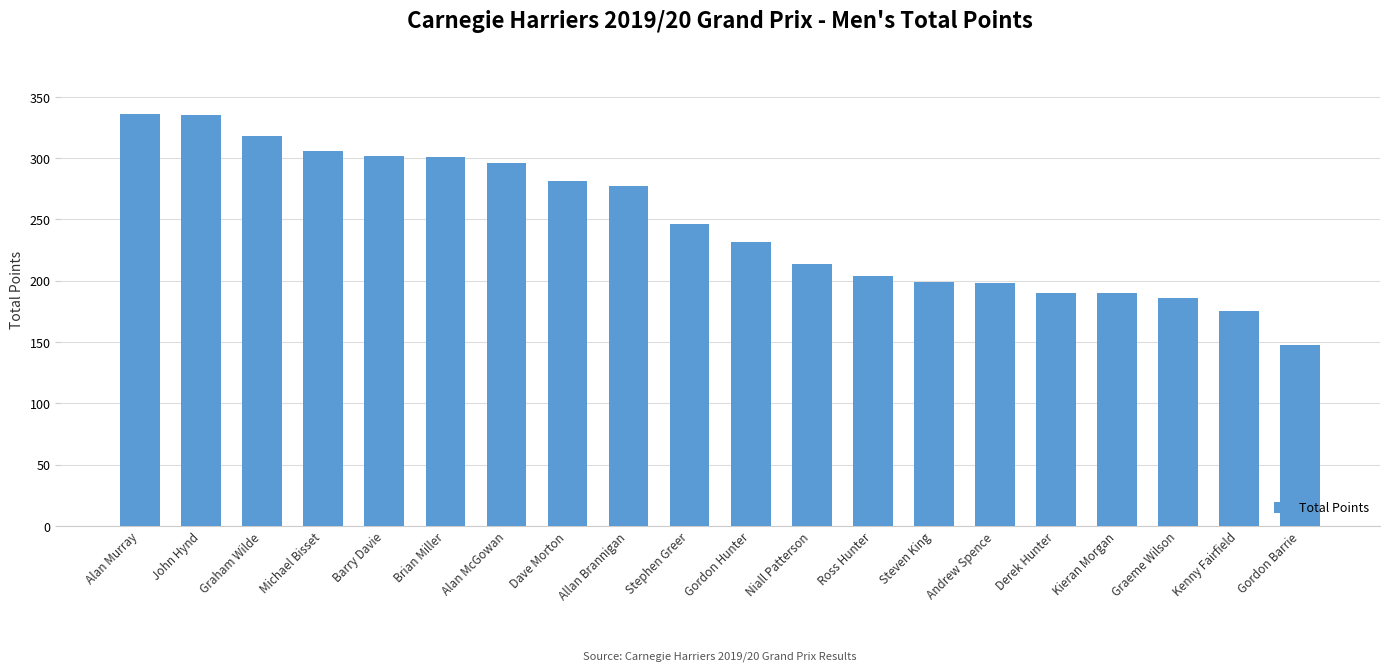

How many values are below 246?

10